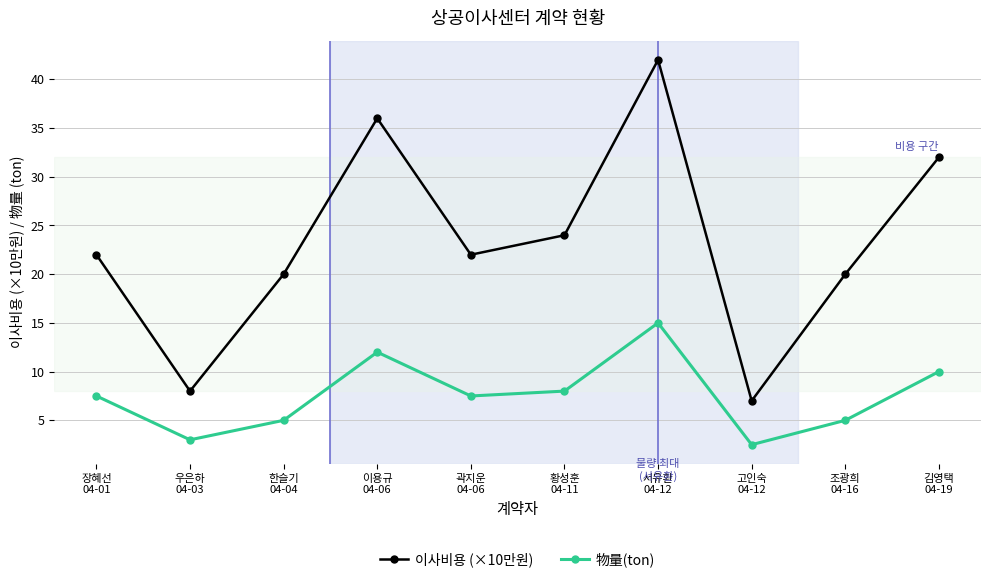

Reading left to right, transcribe all the data shown in this chart.

이사비용 (×10만원): 22.0	8.0	20.0	36.0	22.0	24.0	42.0	7.0	20.0	32.0
物量(ton): 7.5	3.0	5.0	12.0	7.5	8.0	15.0	2.5	5.0	10.0